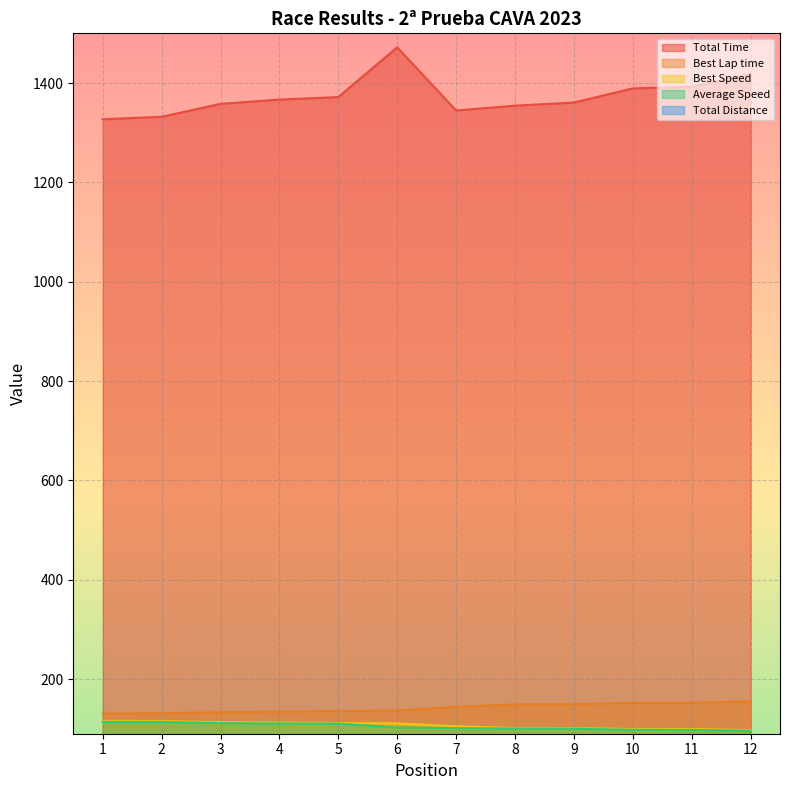

Rank the series by their maximum value, from lowest to highest.

Total Distance, Average Speed, Best Speed, Best Lap time, Total Time